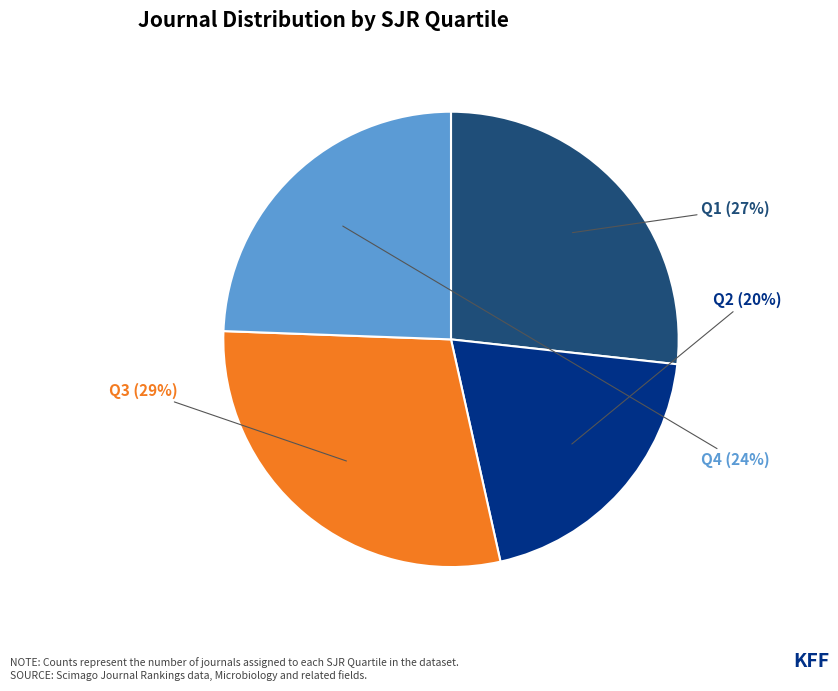

To the nearest percent, what is the average slice percentage?

25%